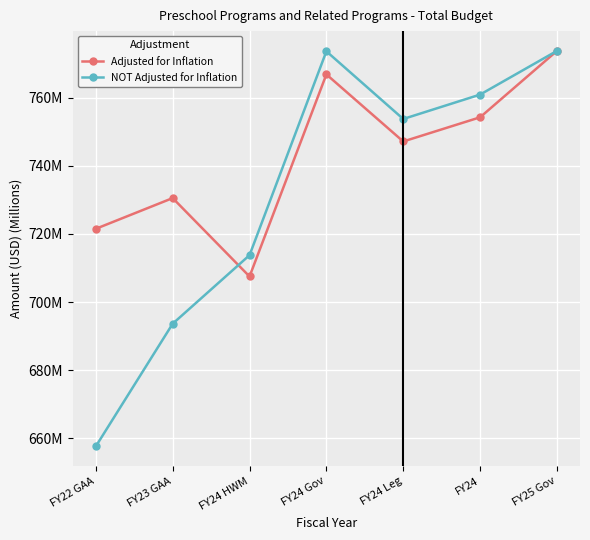

Between which two adjacent categories do NOT Adjusted for Inflation and Adjusted for Inflation first intersect?

FY23 GAA and FY24 HWM